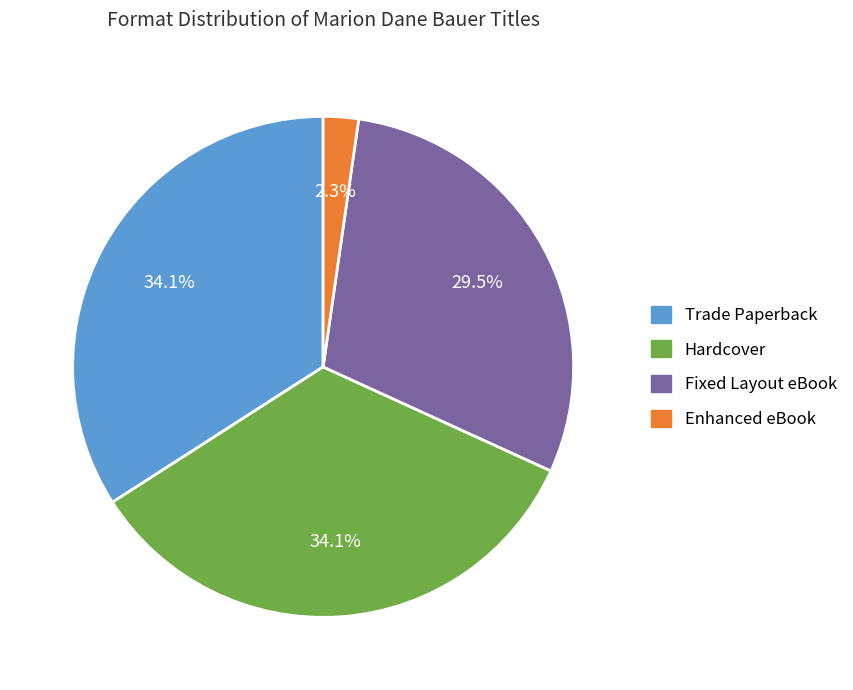

Which slice is the smallest?

Enhanced eBook